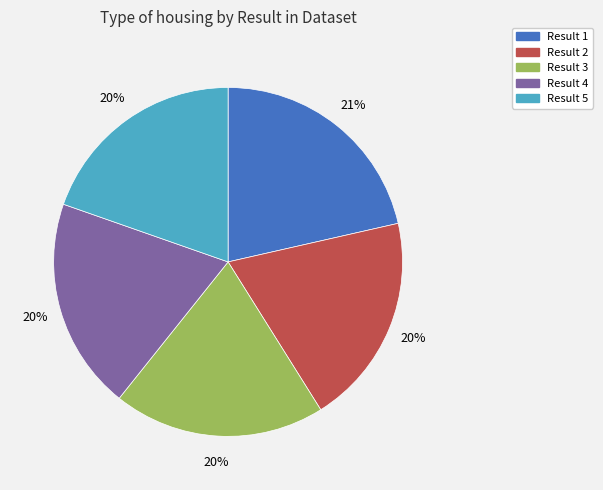

Does any single category account for the majority?

No